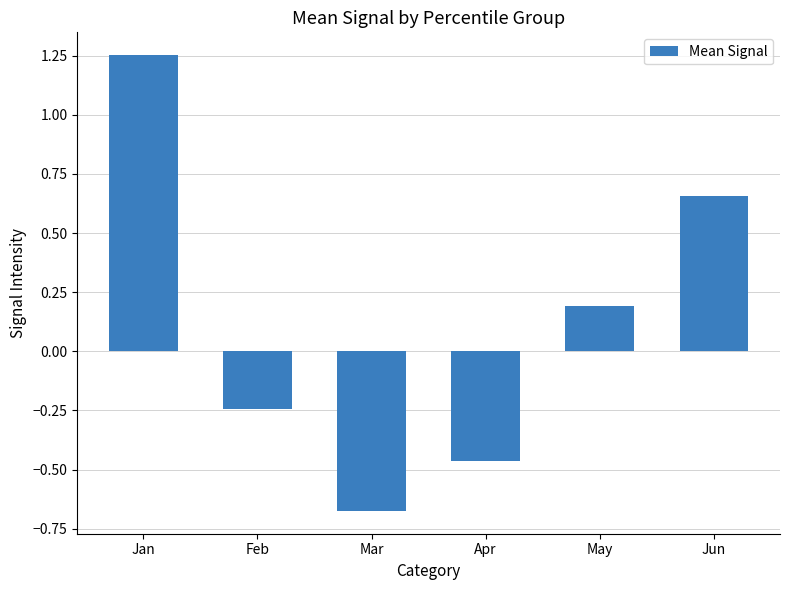

What is the change in value from Apr to May?

+0.7